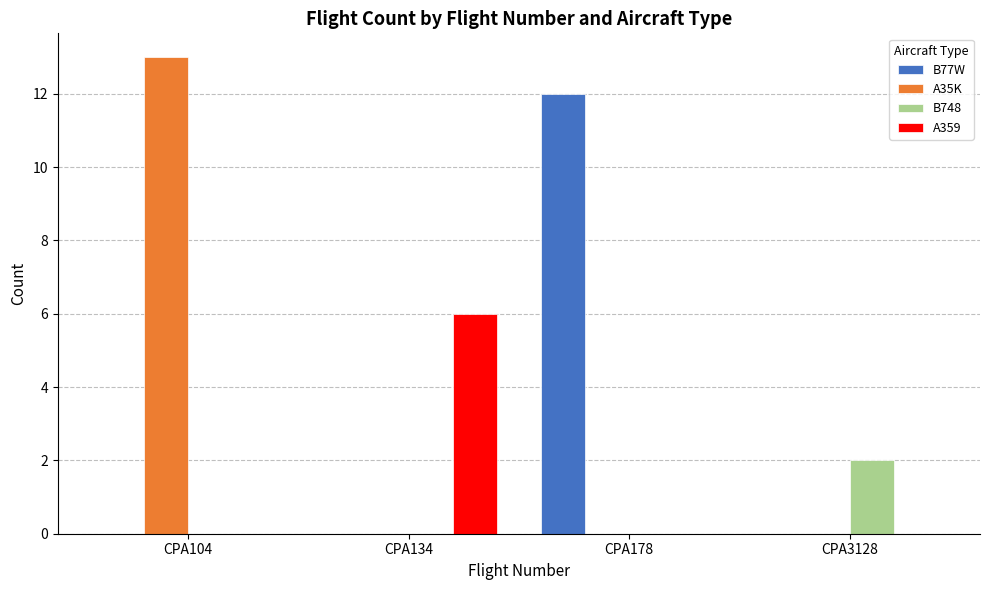

Count the number of categories in the chart.

4